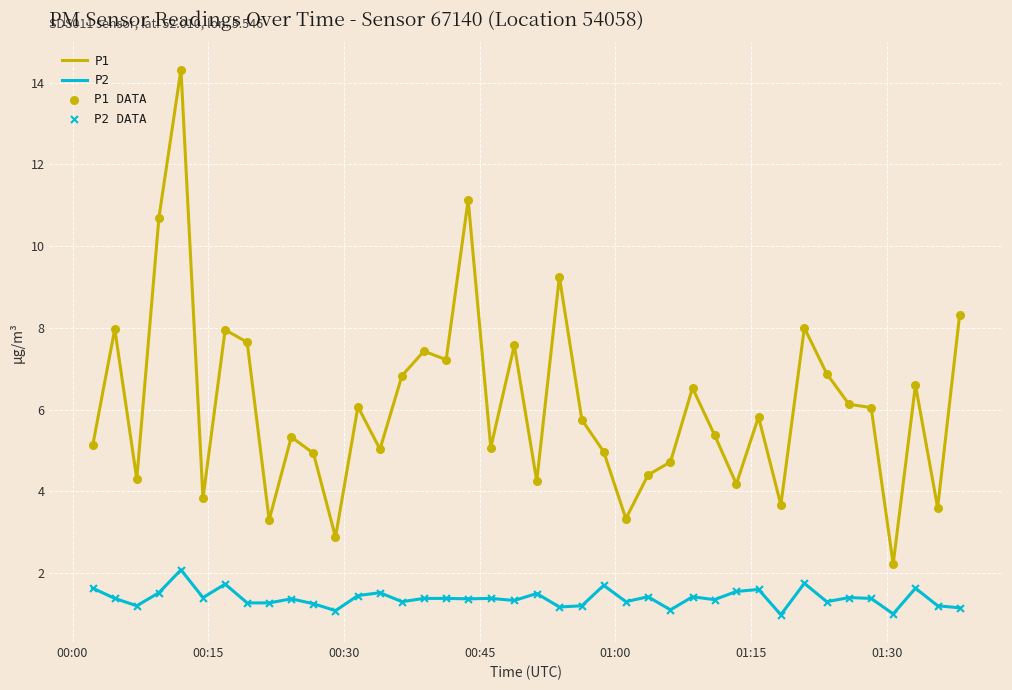

List the series in order of their overall mean, highest first.

P1, P2